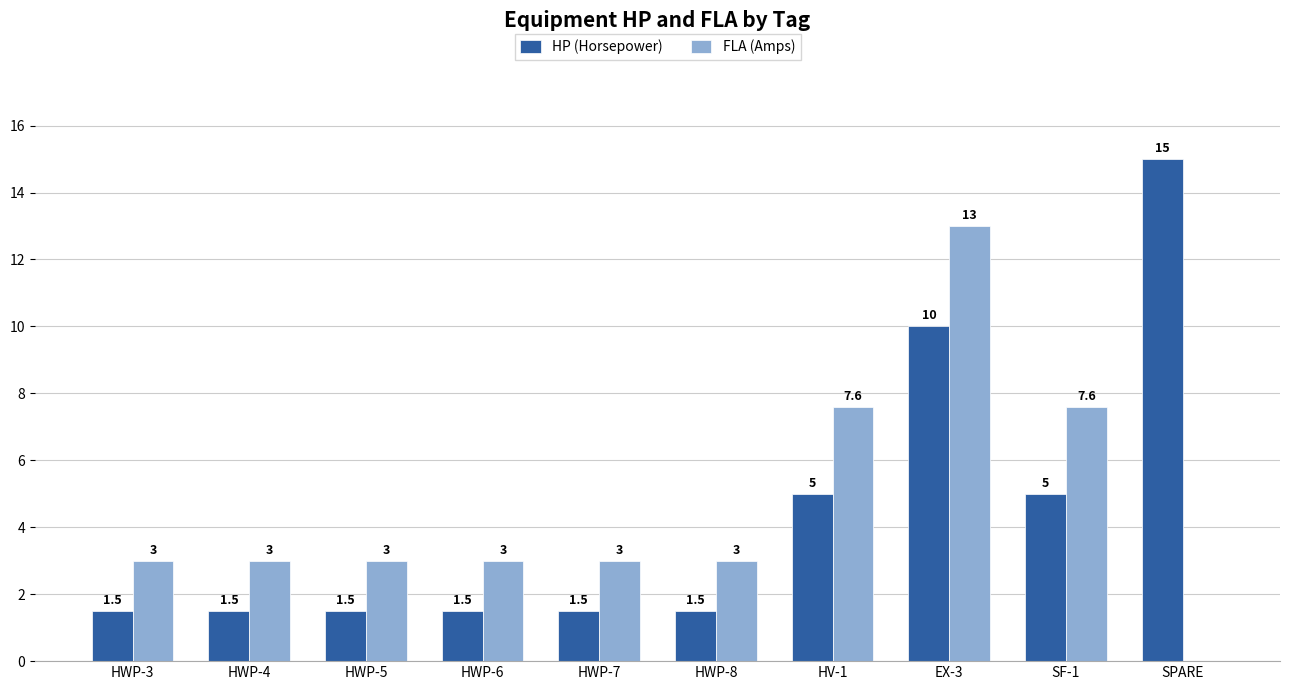

True or false: HP (Horsepower) has a value of 4.2 at EX-3.

False